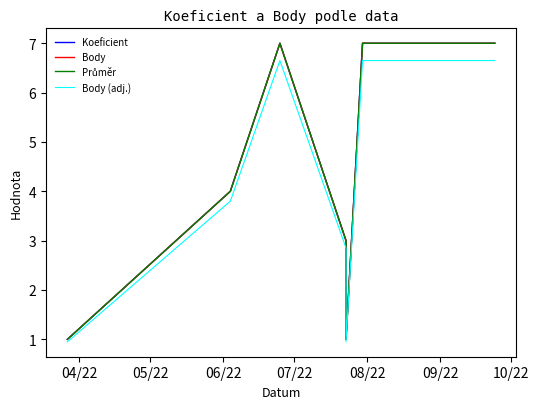

Is this an area chart (filled region under the line)?

No